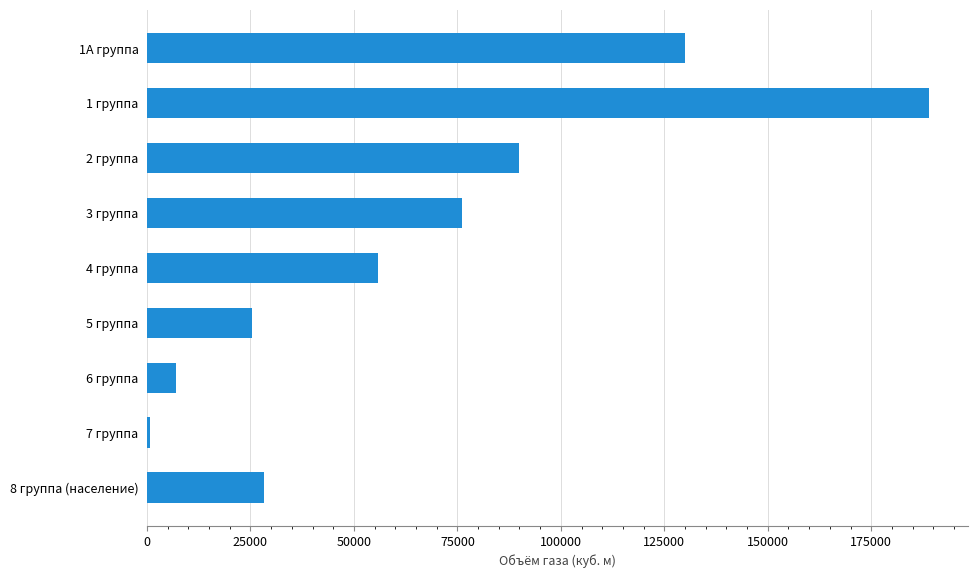

Is it true that the value at 5 группа is 40882.6?

False